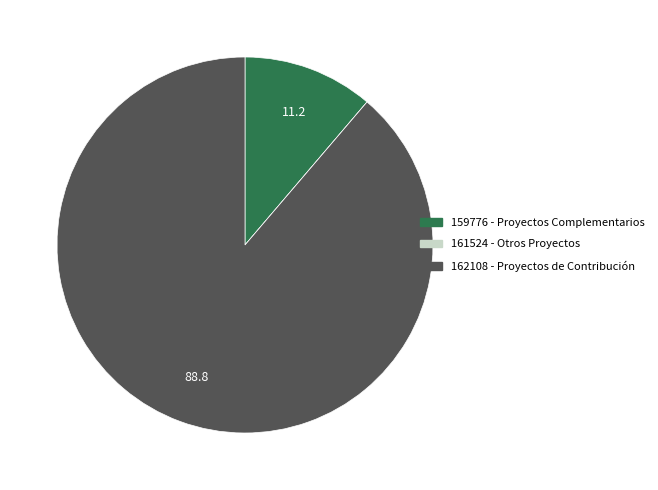

Is it true that 162108 is 89% of the pie?

True